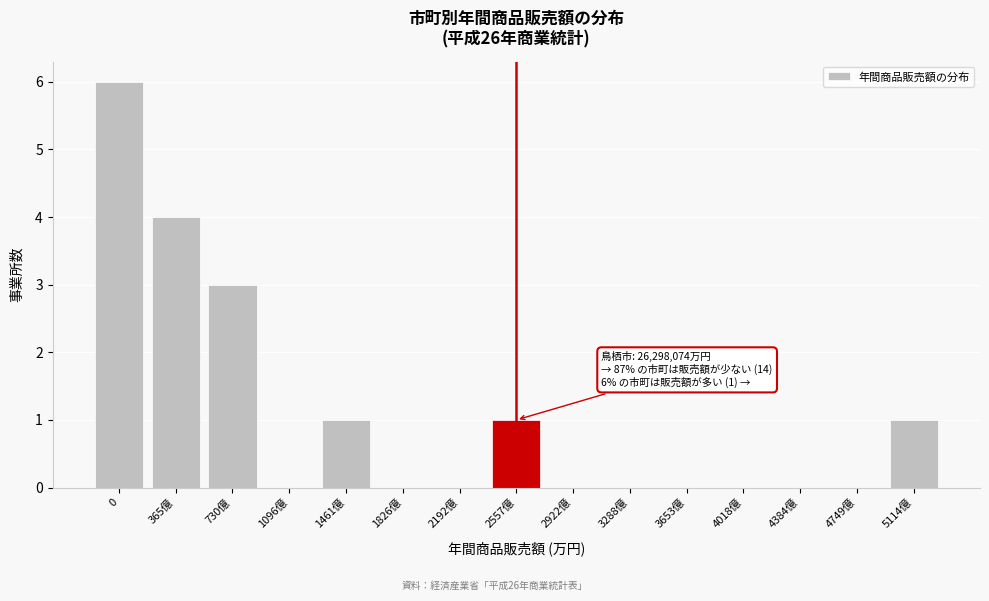

Reading left to right, list all the values displayed in this chart.

0=6	365億=4	730億=3	1096億=0	1461億=1	1826億=0	2192億=0	2557億=1	2922億=0	3288億=0	3653億=0	4018億=0	4384億=0	4749億=0	5114億=1